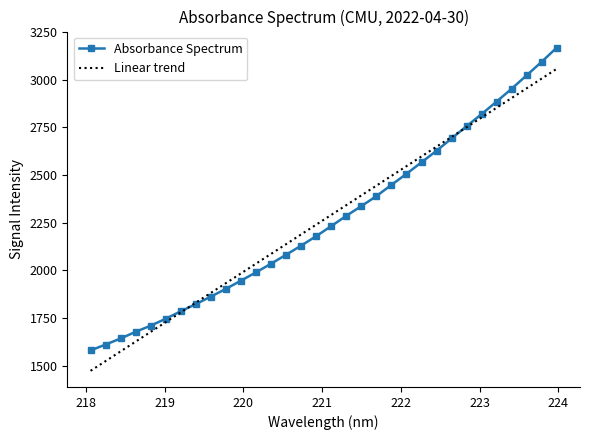

True or false: Linear trend has more than 0 interior local peaks.

False